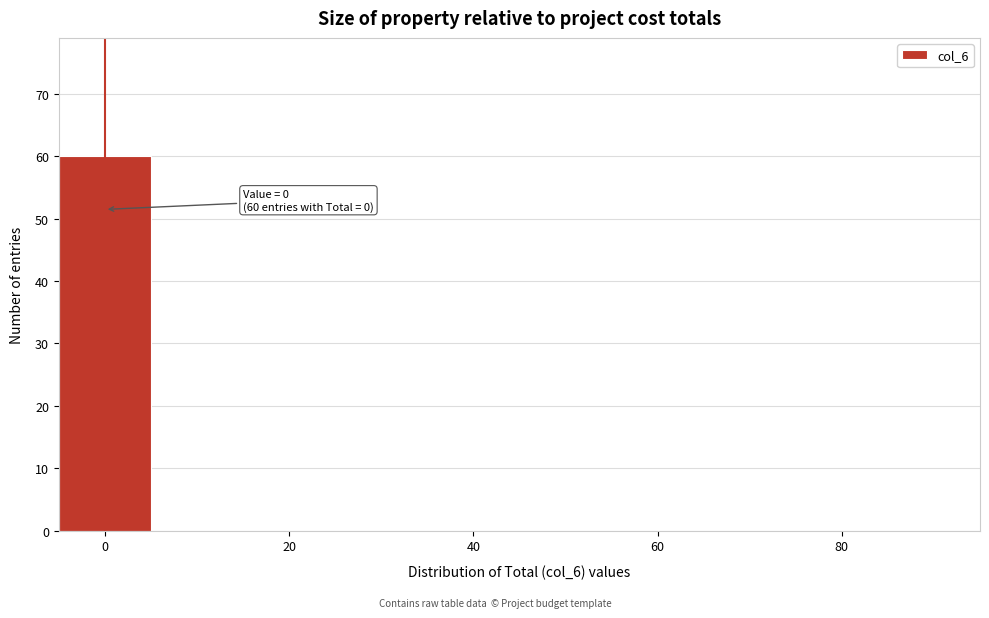

Over which range of the x-axis is the bar tallest?

-5 to 5